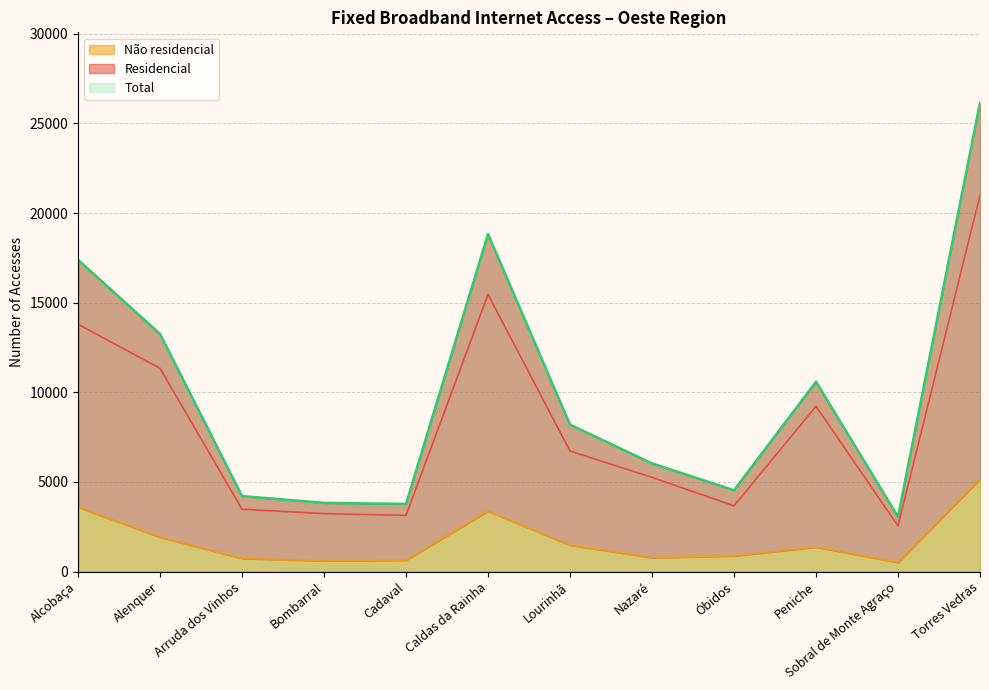

Which series has the largest total across all categories?

Total